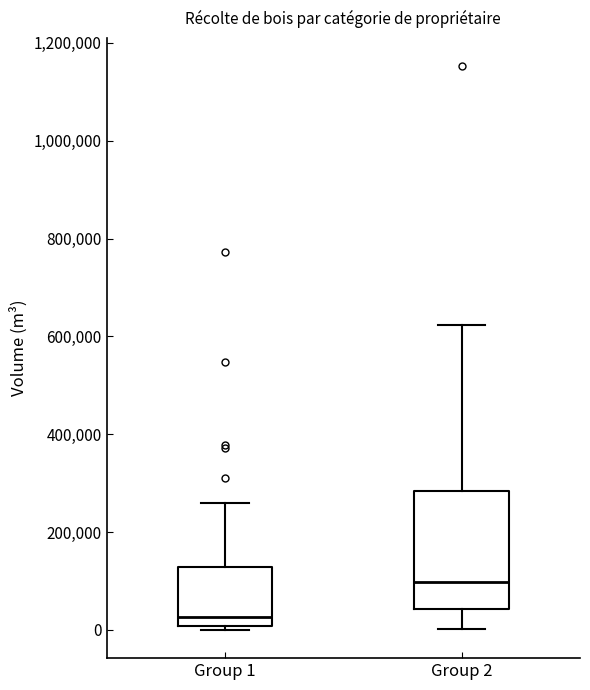

Which box is the tallest, from its lower edge to its upper edge?

Group 2